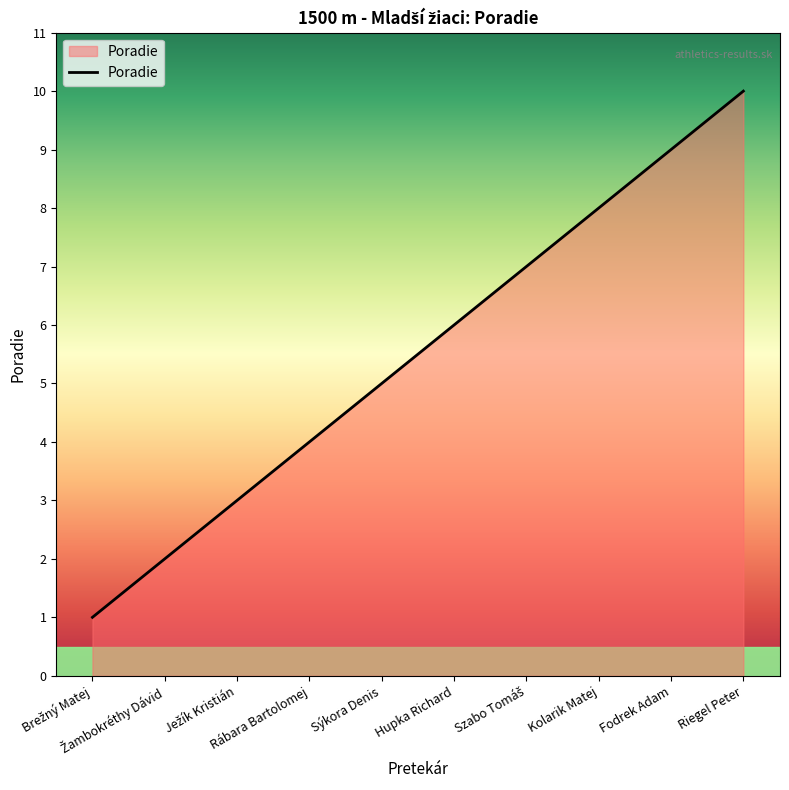

What is the smallest value displayed?

1